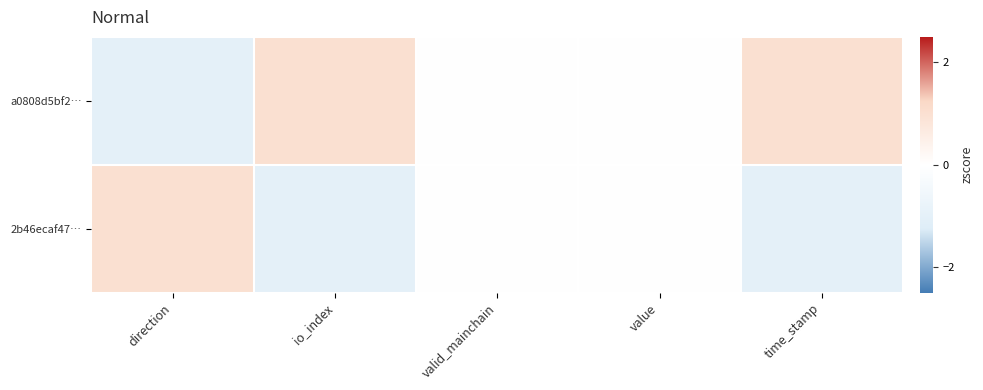

How many series are shown in this chart?

2